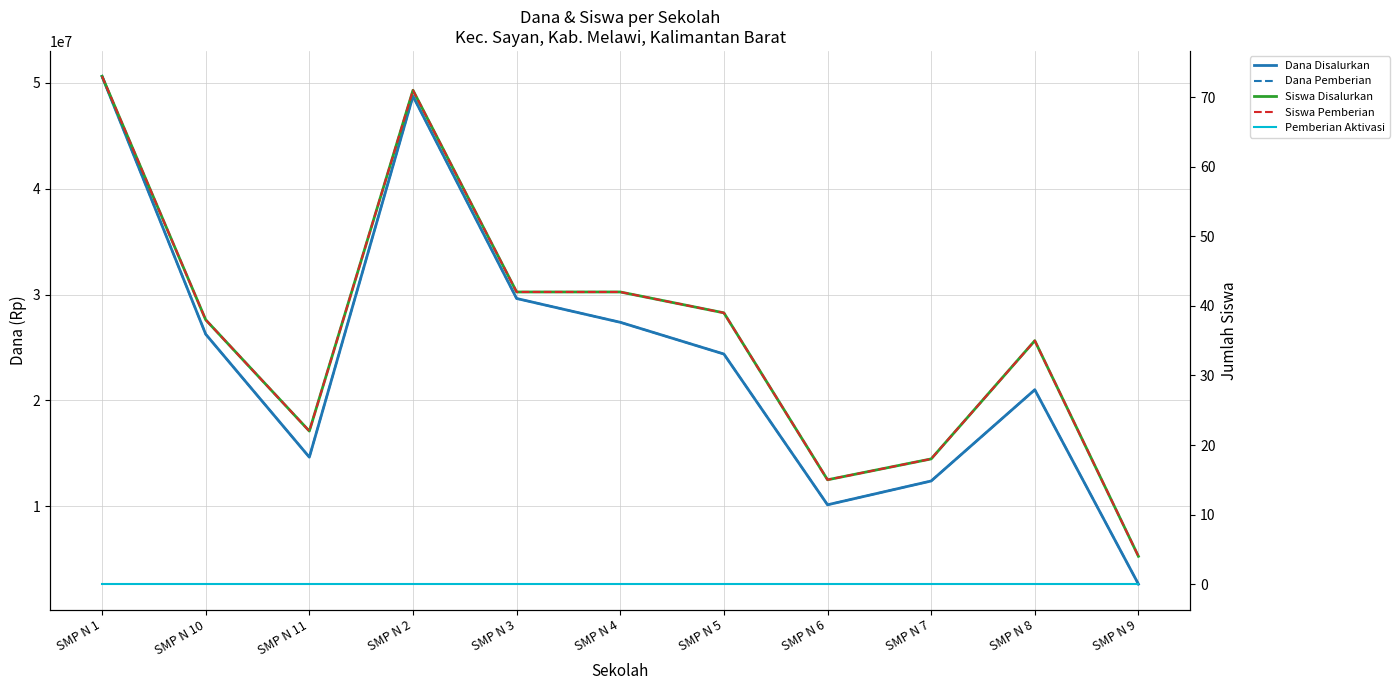

How many lines are shown in the chart?

5